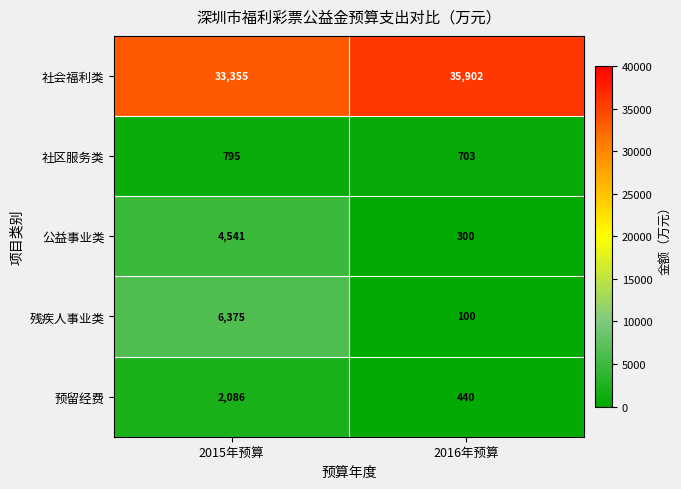

Where is 公益事业类 nearest to the value 2420?

2016年预算